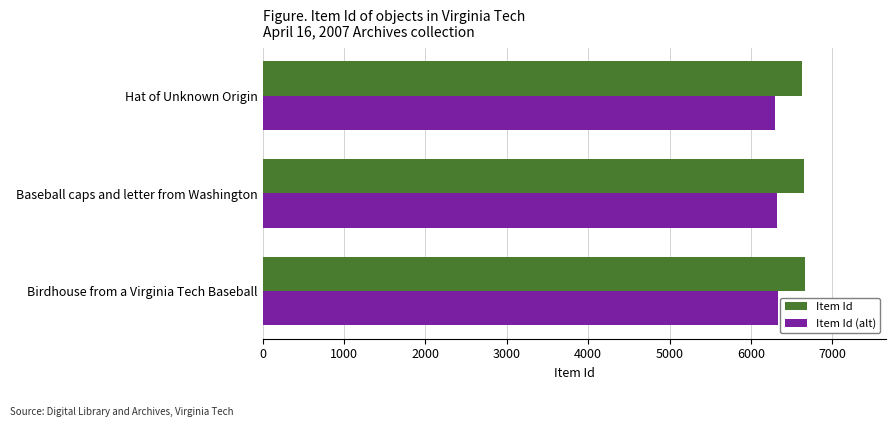

Rank the series by their average value, from lowest to highest.

Item Id (alt), Item Id